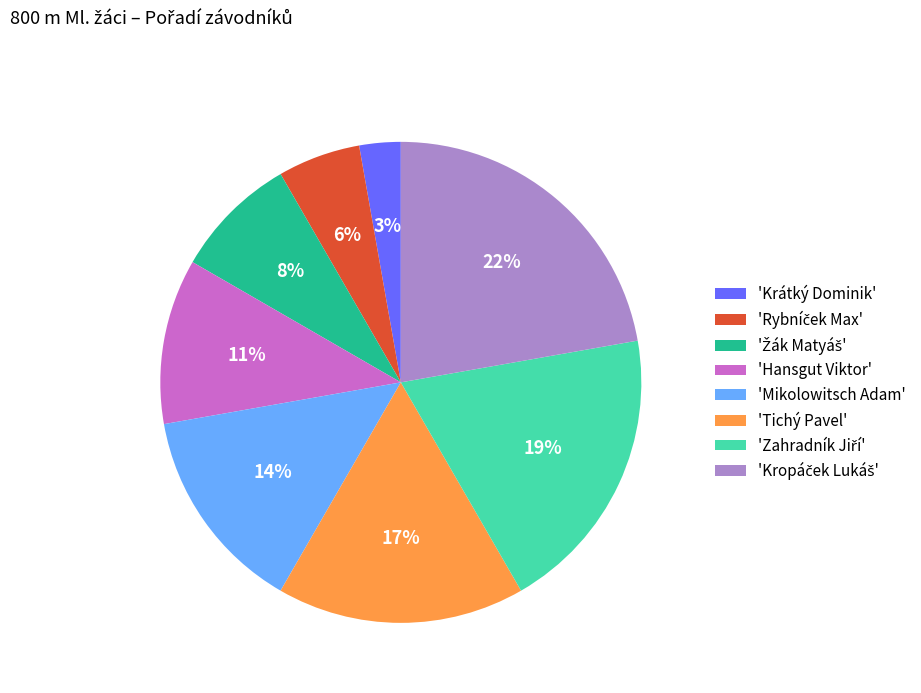

How many slices are in this pie chart?

8